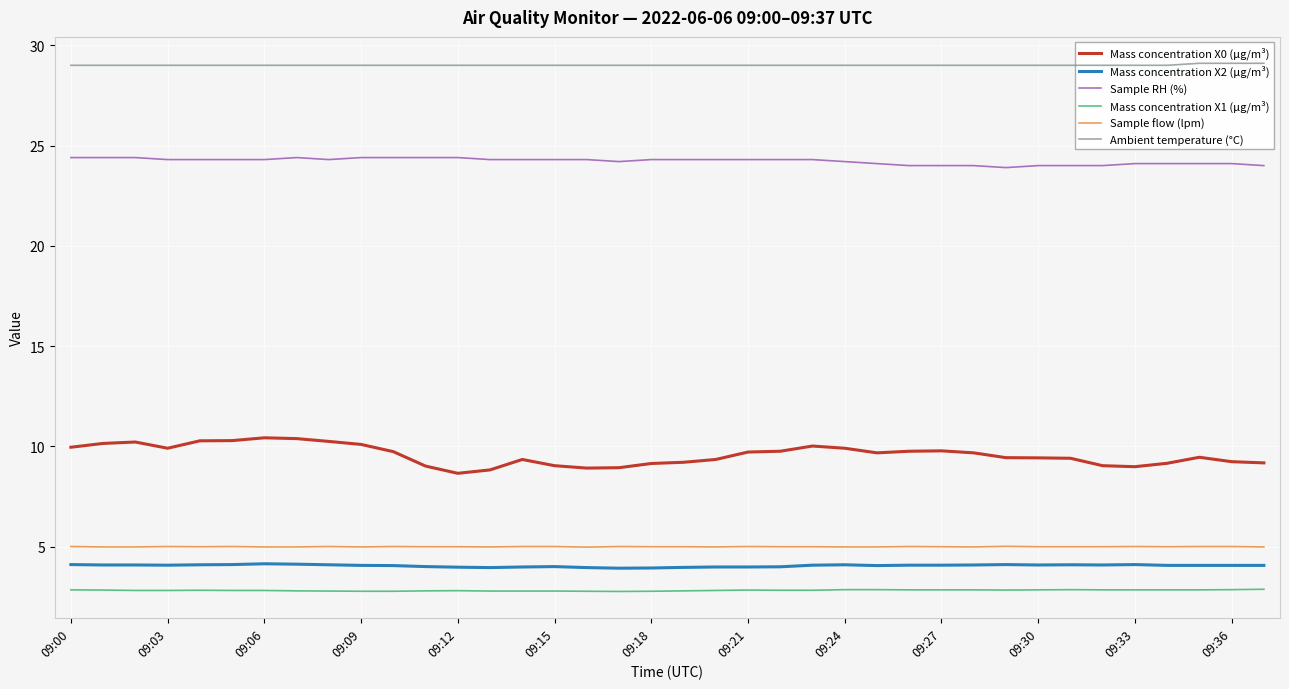

True or false: Mass concentration X2 (μg/m³) and Sample flow (lpm) cross at least once.

False